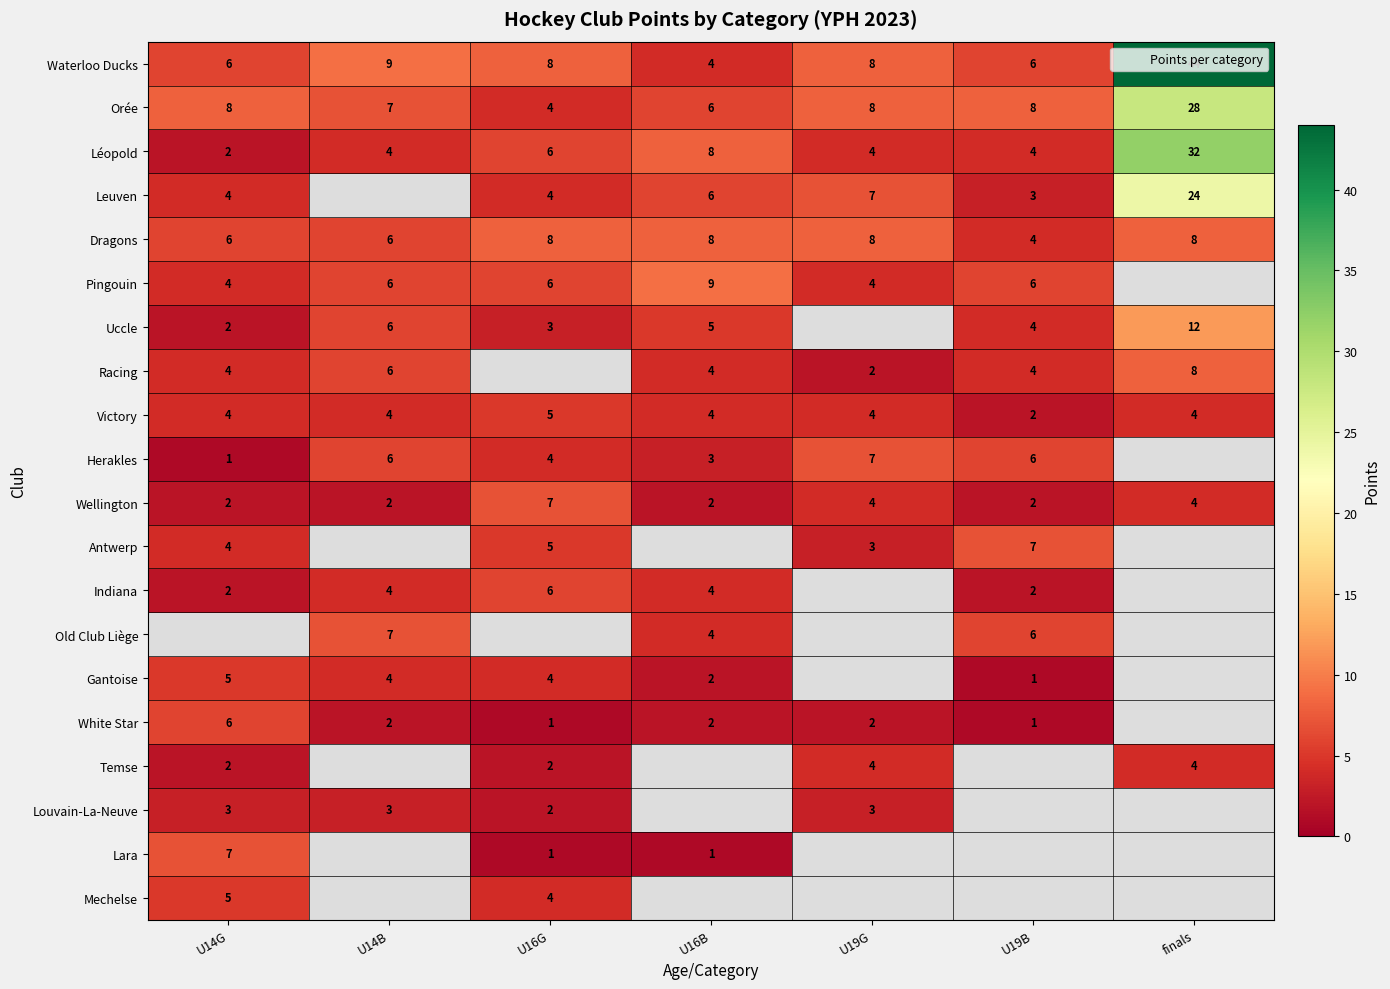

At which label does Indiana reach its minimum?

U14G